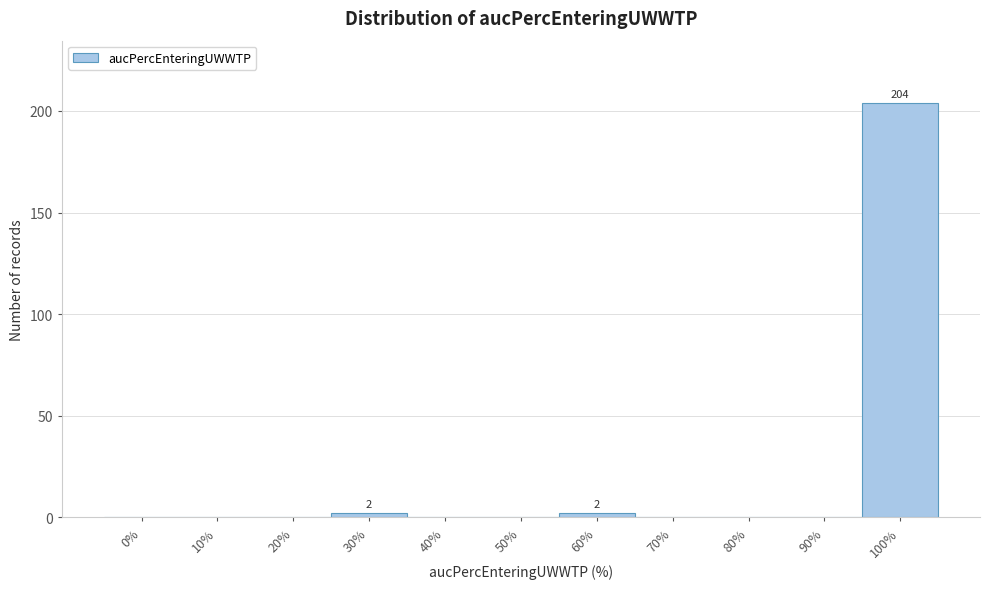

Reading left to right, what are all the values shown in this chart?

0%=0	10%=0	20%=0	30%=2	40%=0	50%=0	60%=2	70%=0	80%=0	90%=0	100%=204